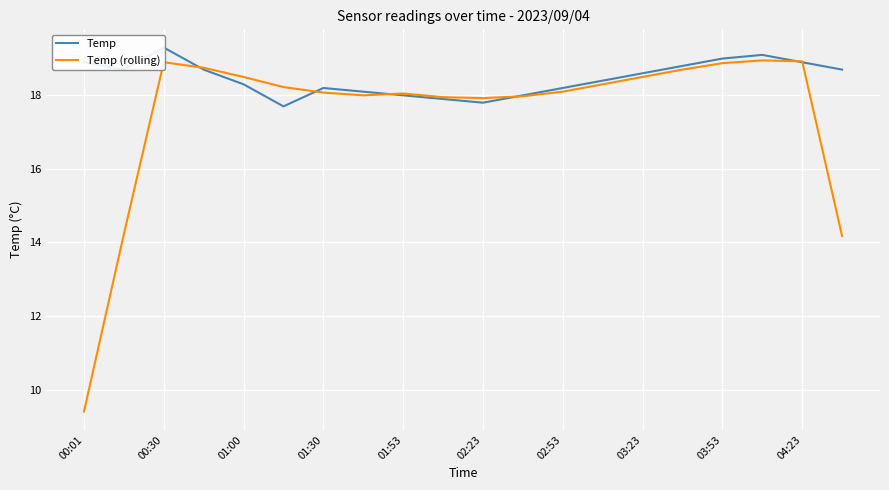

Is it true that Temp (rolling) equals 17.9 at 02:23?

True